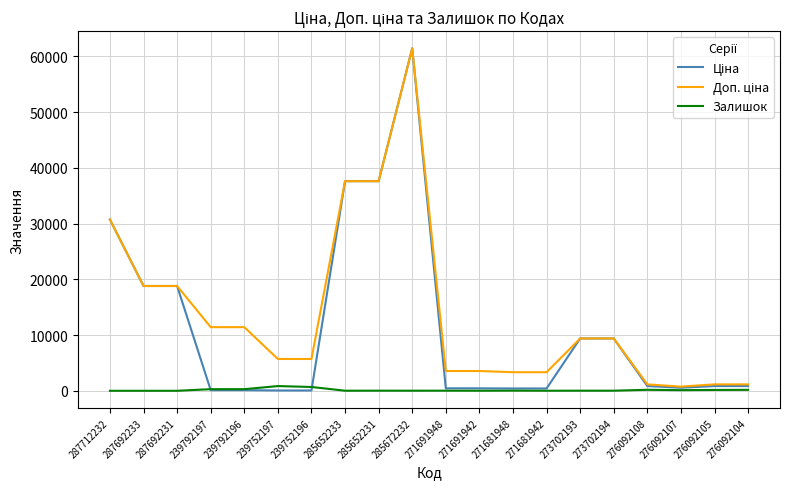

What is the total value across all series at 239752196?

6445.1